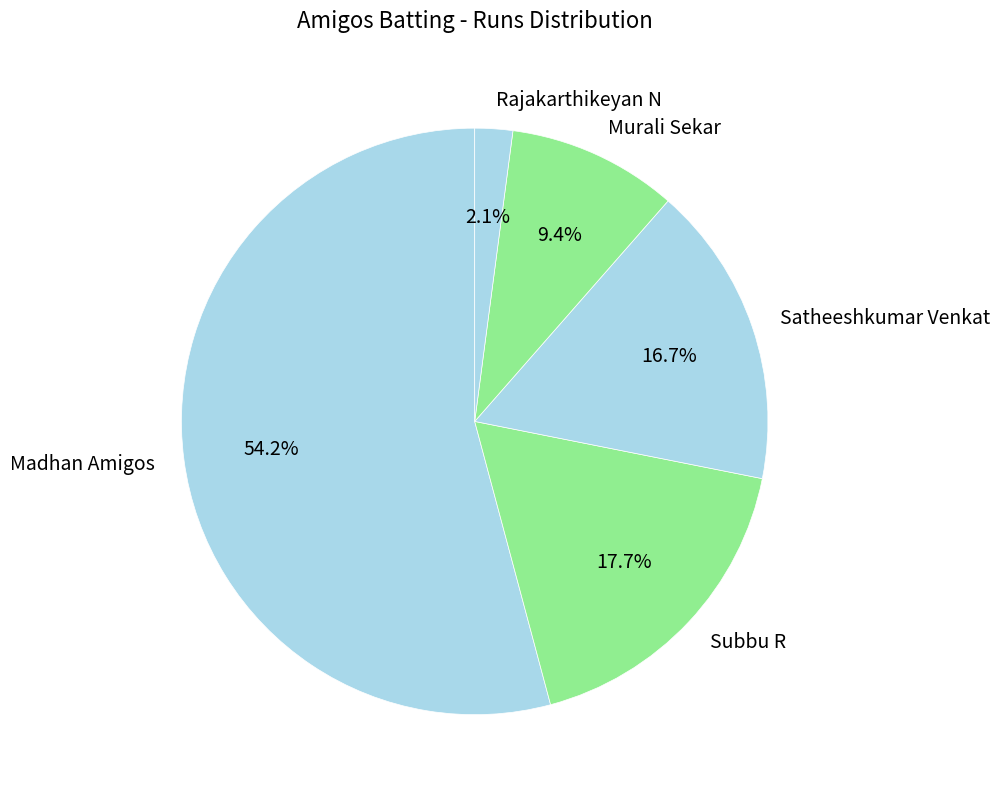

How many slices are in this pie chart?

5